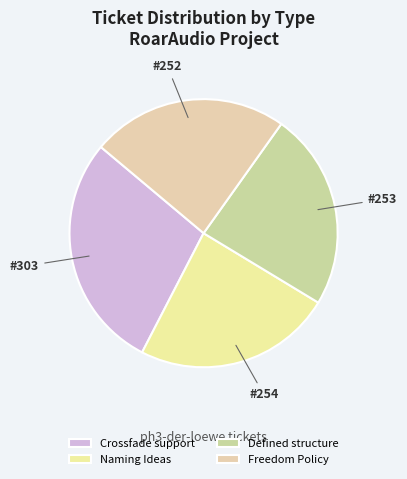

How many segments does this pie chart have?

4